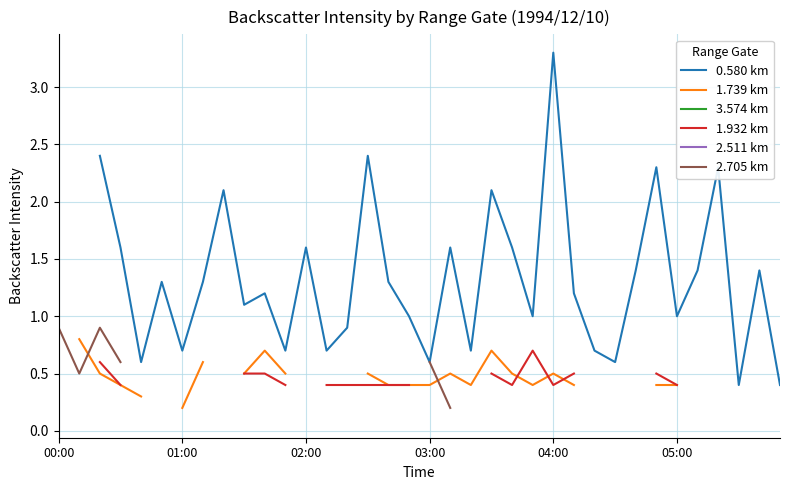

True or false: 2.511 km and 0.580 km intersect in this chart.

False